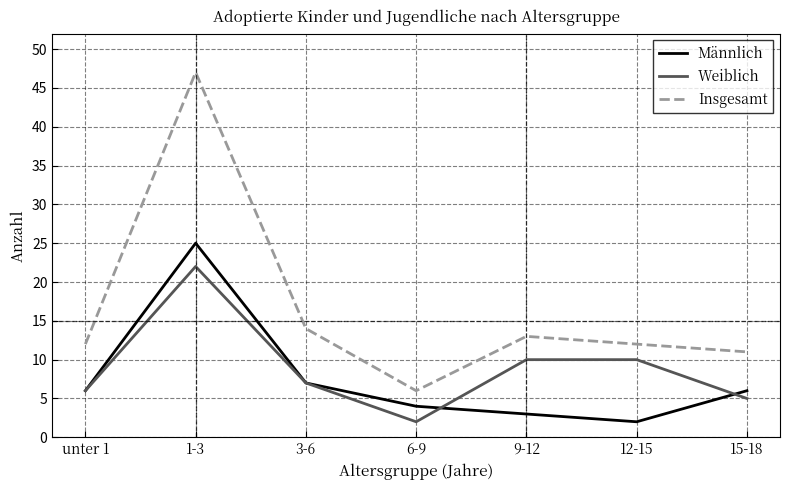

Is it true that Männlich equals 4 at 6-9?

True